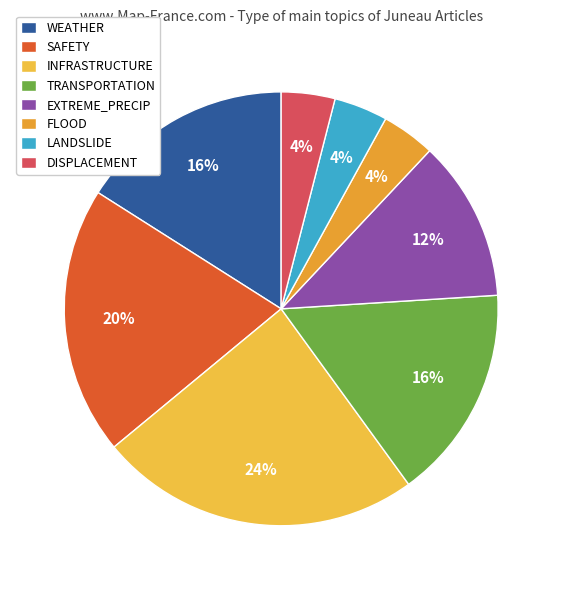

To the nearest percent, what portion does TRANSPORTATION represent?

16%